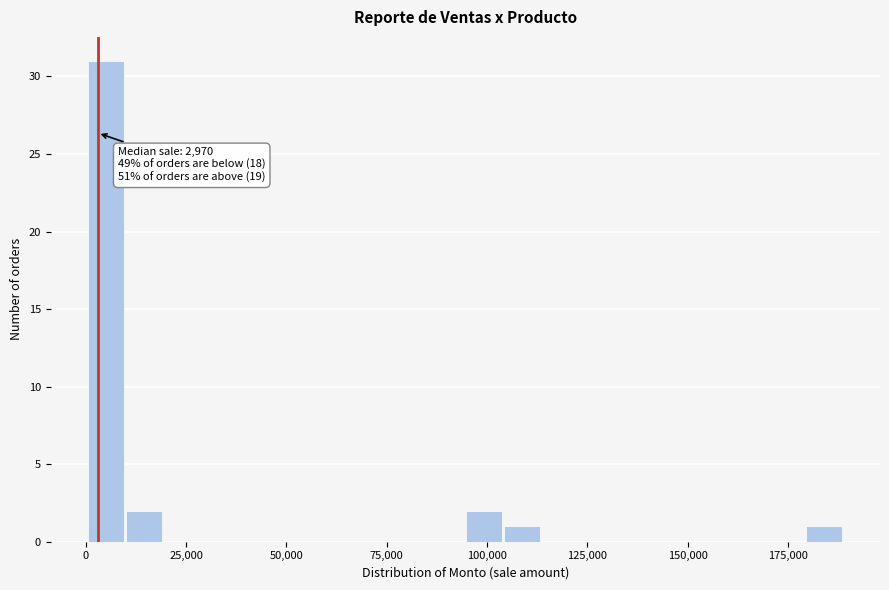

Around what value on the x-axis is the tallest bar? Give the approximate position of its centre, as read against the axis.

5000